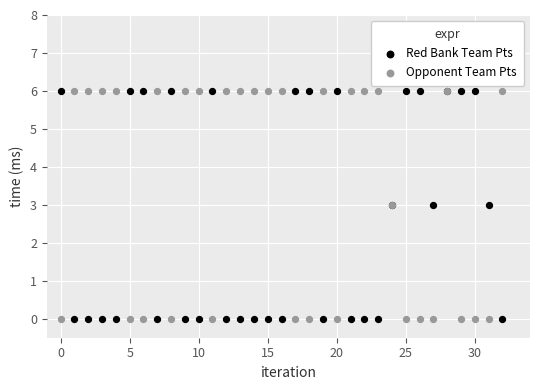

What are all the series names shown in the legend?

Red Bank Team Pts, Opponent Team Pts